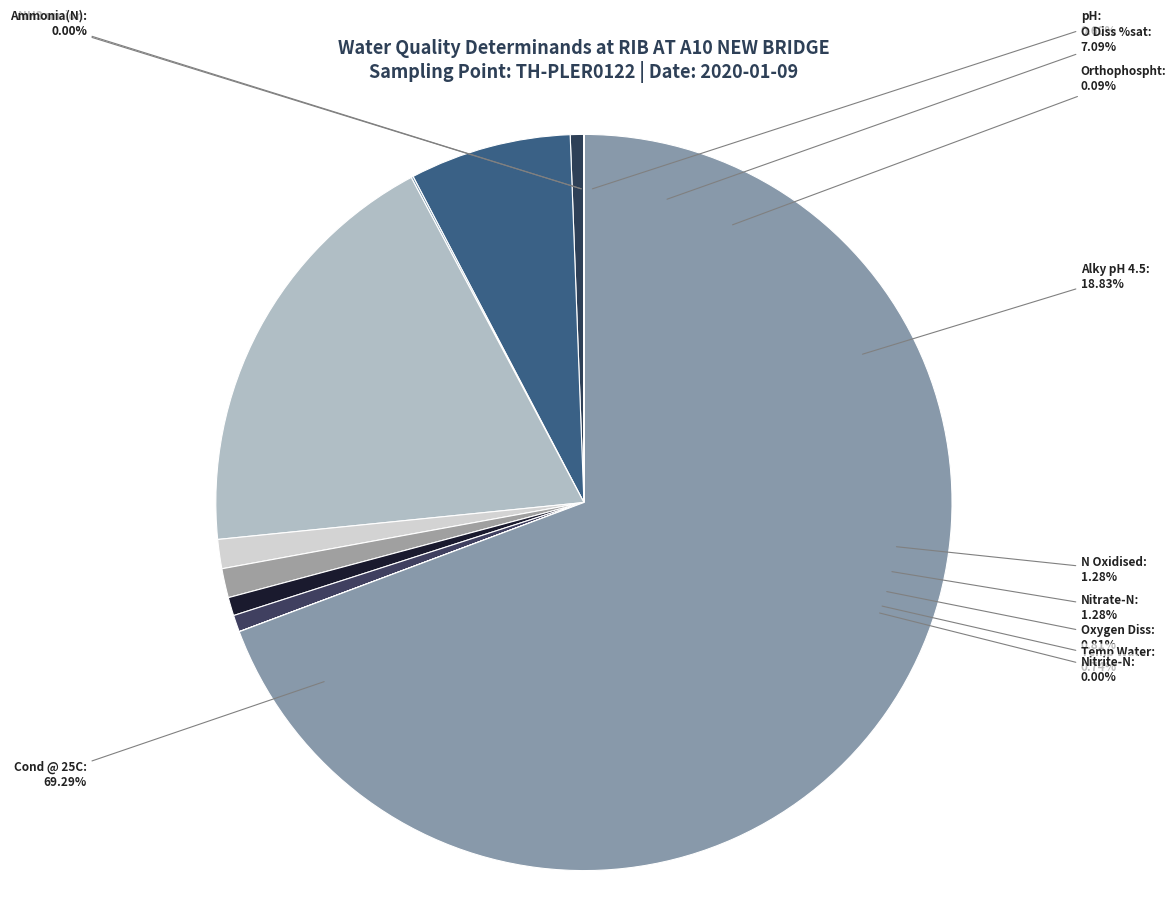

What percentage is NOT represented by Nitrate-N?

98.7%